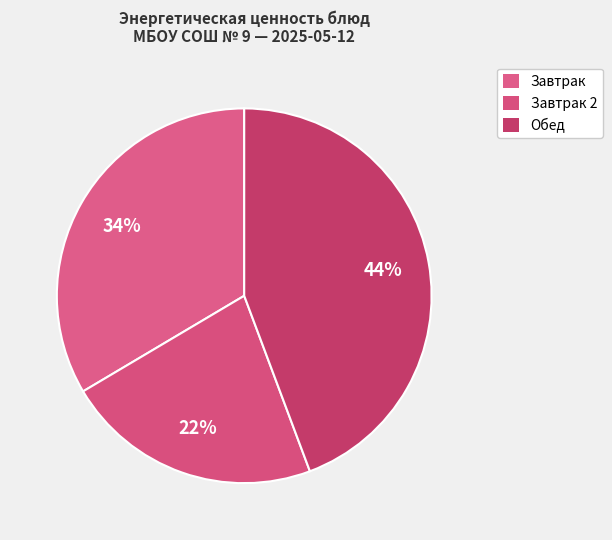

How many segments does this pie chart have?

3